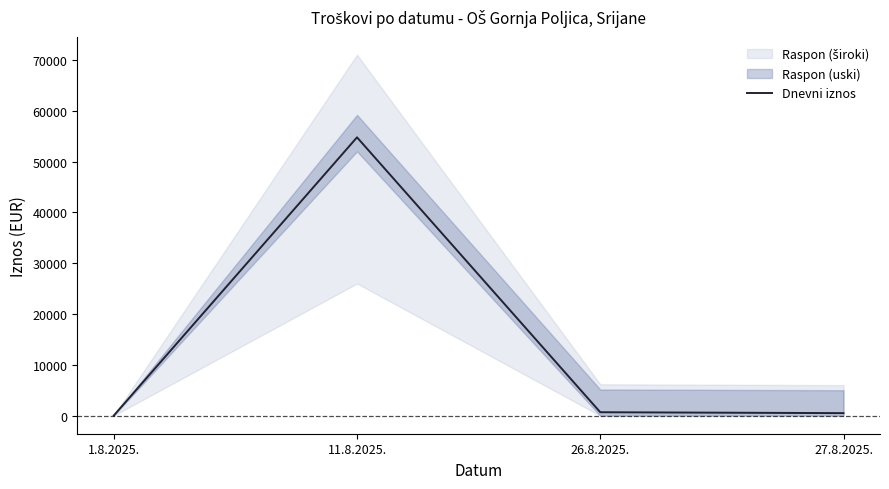

Does the chart display data point markers on the line(s)?

No